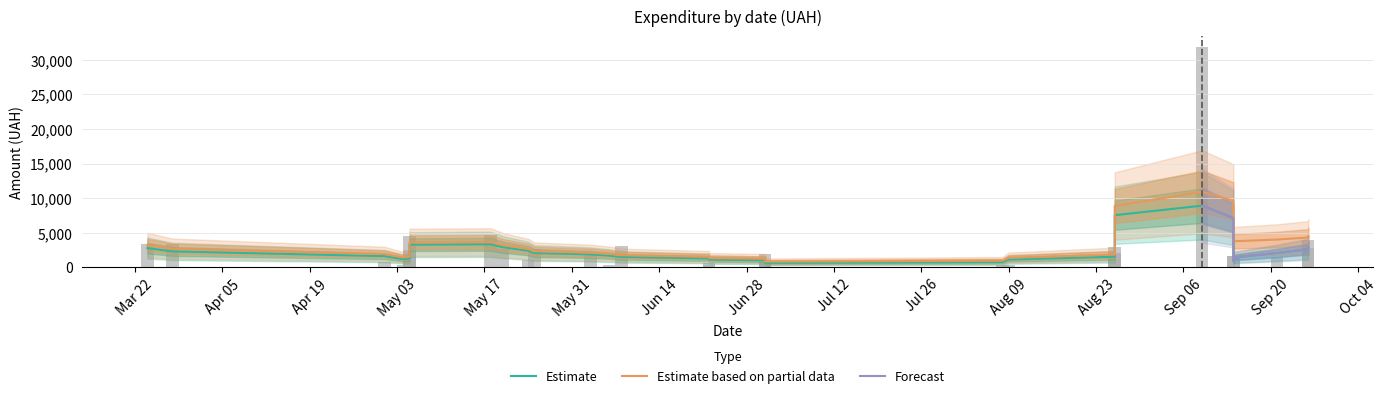

Between 22 and 25, which series saw the biggest shift?

Estimate based on partial data